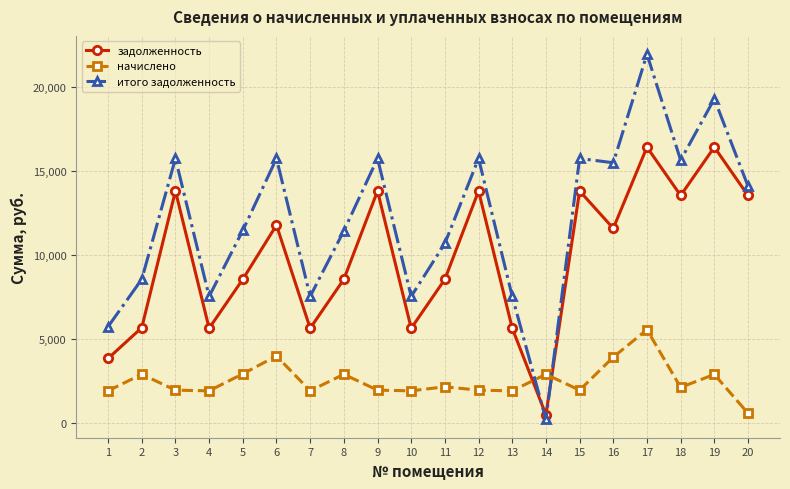

What is the value of the начислено point at the 8th from the left?

2883.6